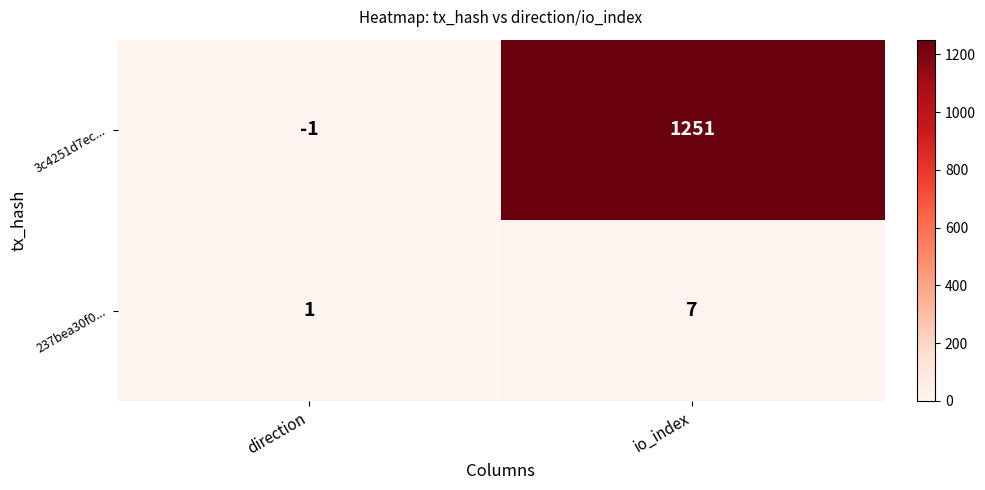

What is the sum of the 3c4251d7ec... values at direction and io_index?

1250